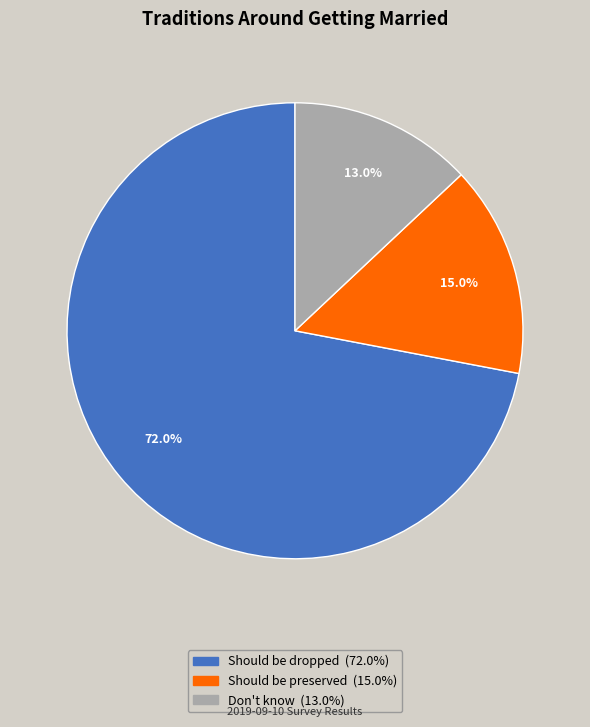

Which category has the biggest portion of the pie?

Should be dropped